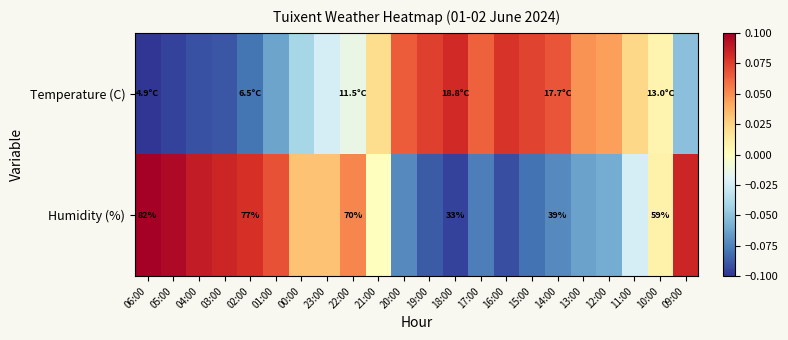

Rank the series at 20:00 from highest to lowest value.

Temperature (C), Humidity (%)